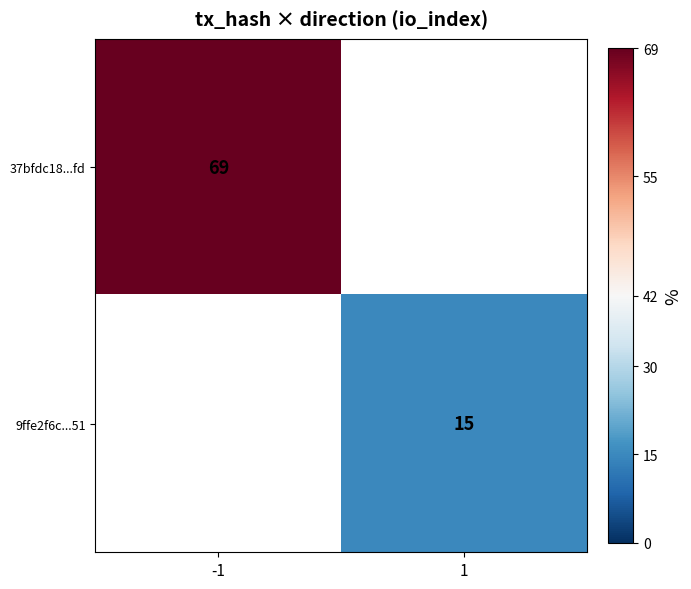

Is it true that 9ffe2f6c...51 equals 21 at 1?

False